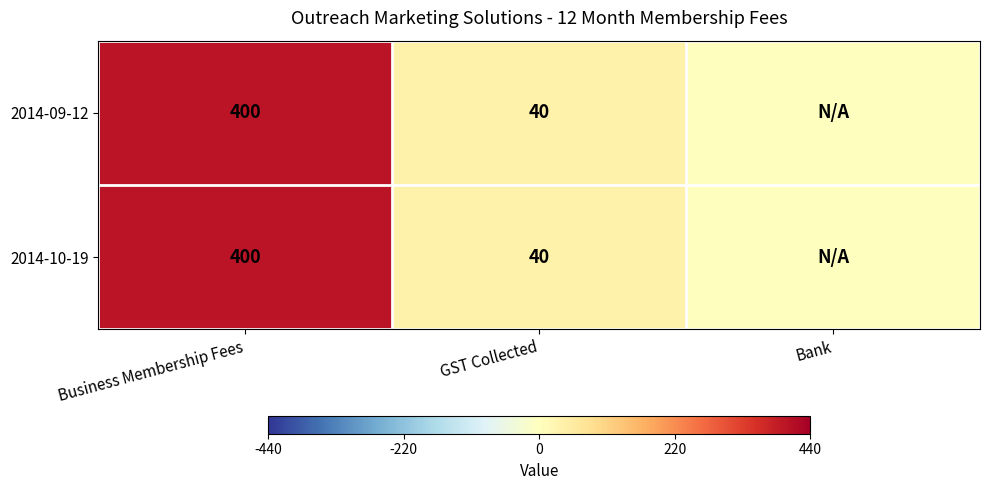

What is the total value across all series at Business Membership Fees?

800